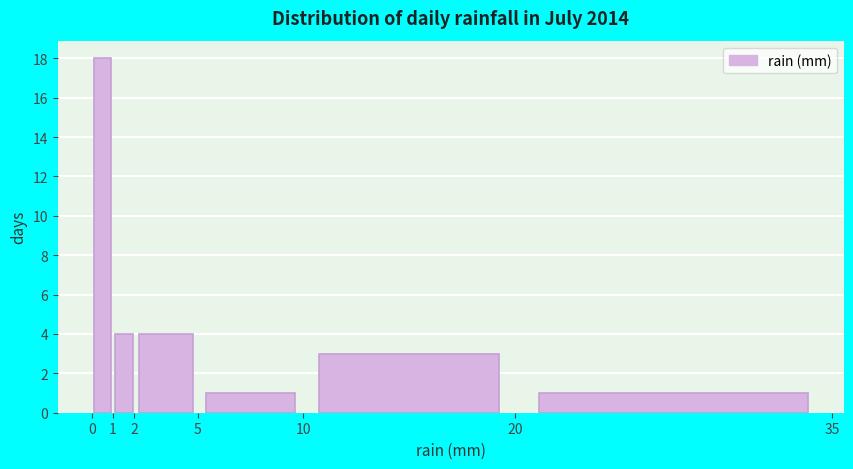

Reading left to right, transcribe this chart: for each bar, give the range it covers on the x-axis and its height. The values are not printed on the chart, so give them approximately, as read against the axis.

0 to 1: 18
1 to 2: 4
2 to 5: 4
5 to 10: 1
10 to 20: 3
20 to 35: 1